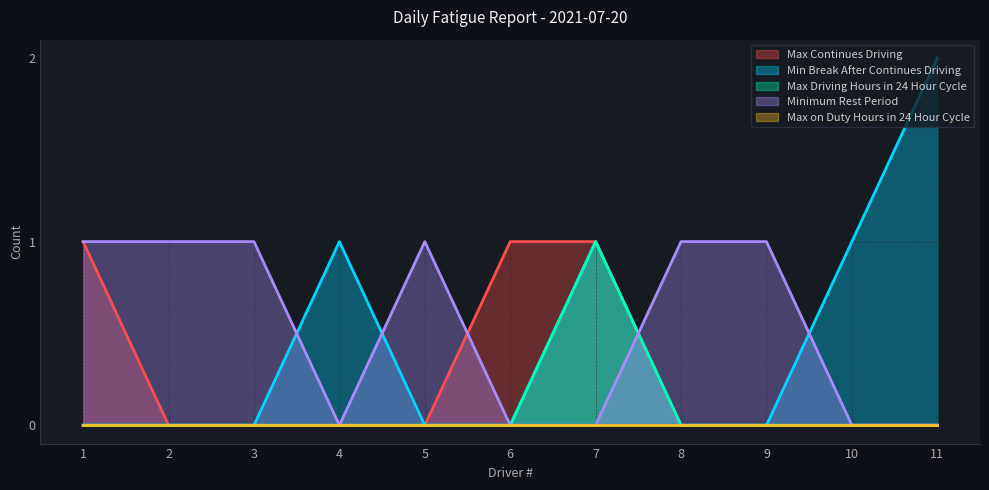

Which series has the largest range (max minus min)?

Min Break After Continues Driving